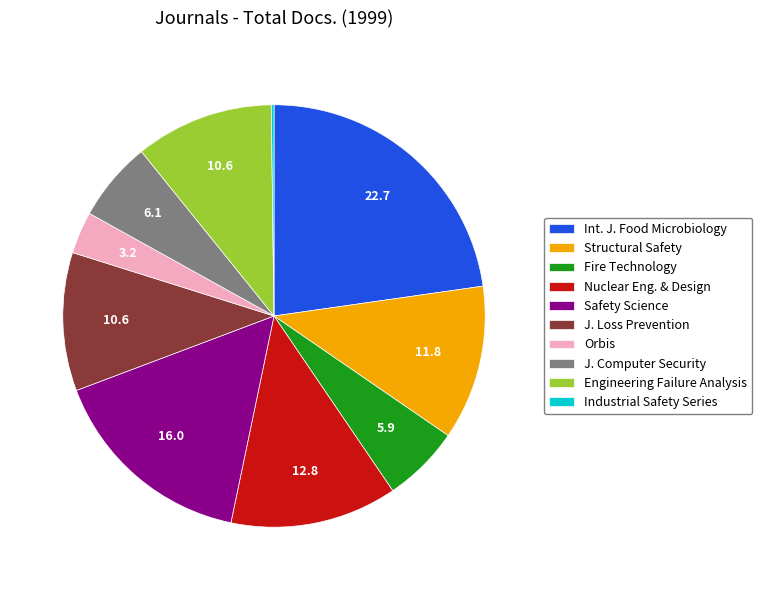

True or false: Int. J. Food Microbiology accounts for 36% of the total.

False